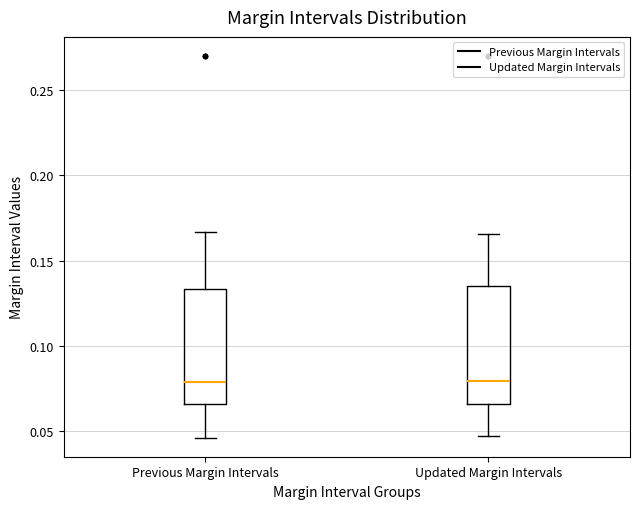

Where does the lower whisker of the box for Previous Margin Intervals end on the y-axis? The values are not printed on the chart, so give them approximately, as read against the axis.

0.045